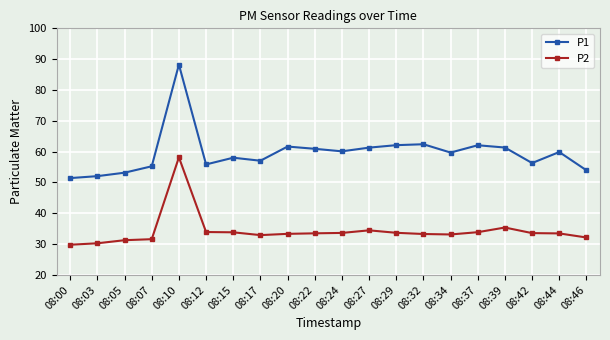

How many data points in P1 are less than 59?

9